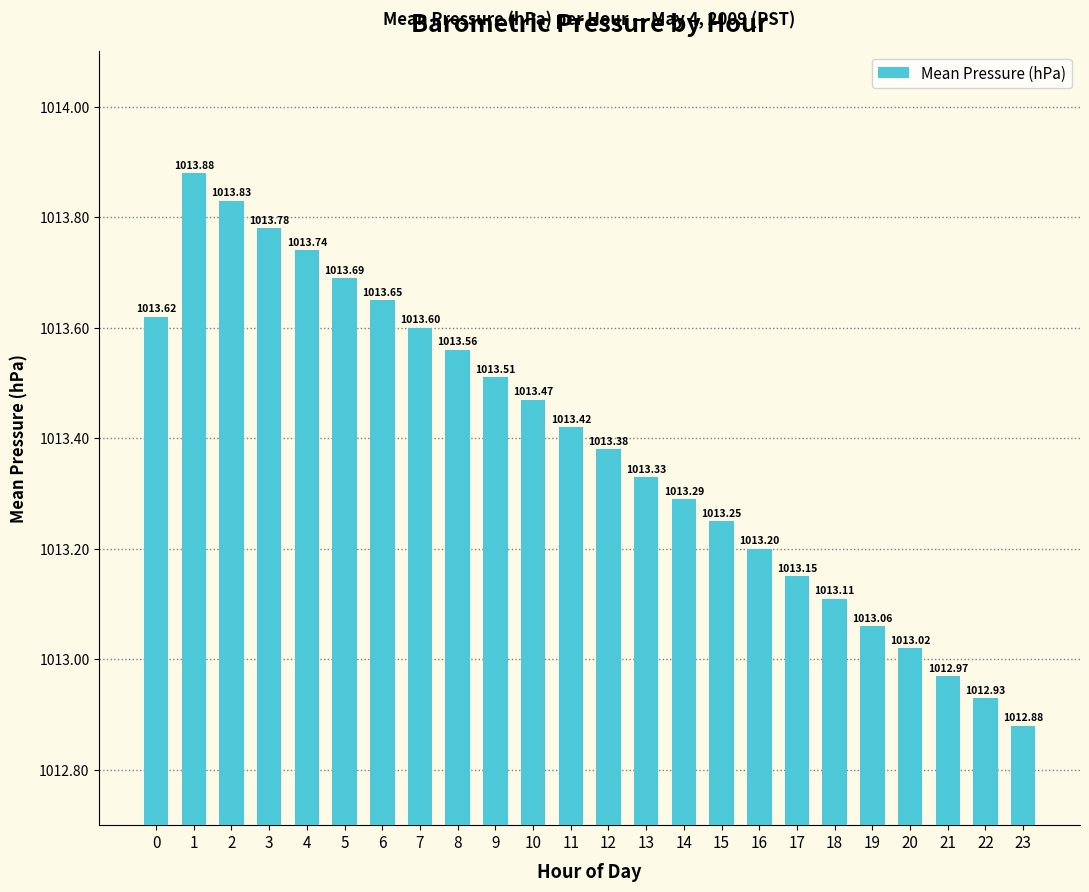

What is the difference between the values at 0 and 5?

0.1